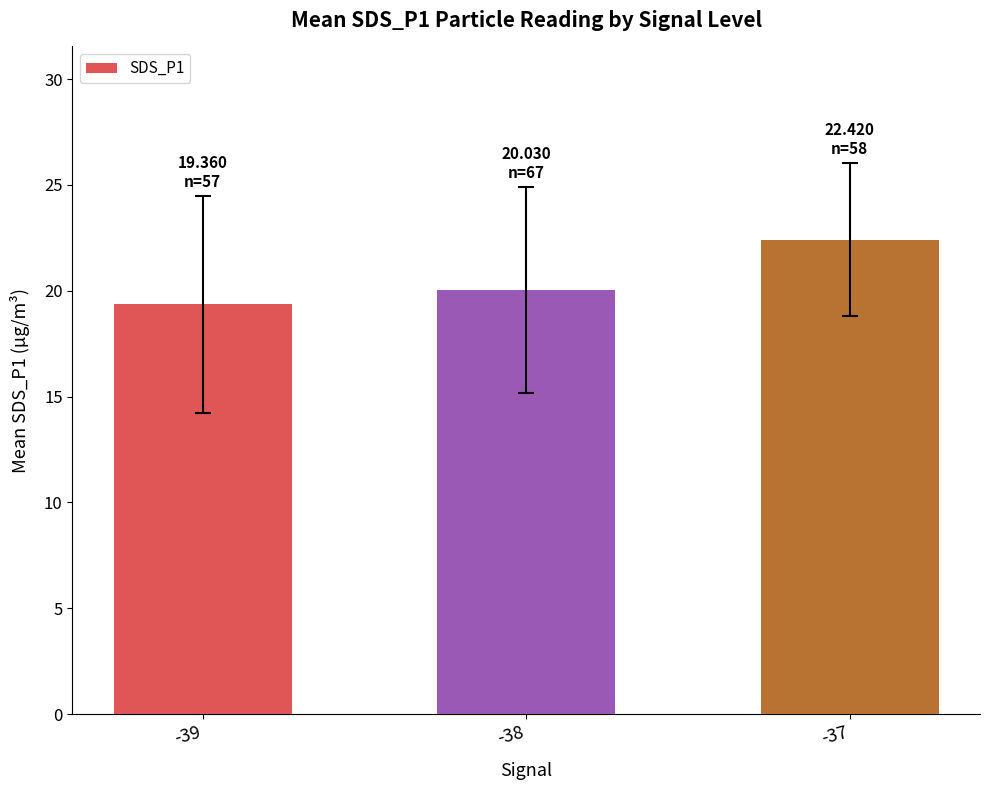

Which category has the lowest value across all series?

-39